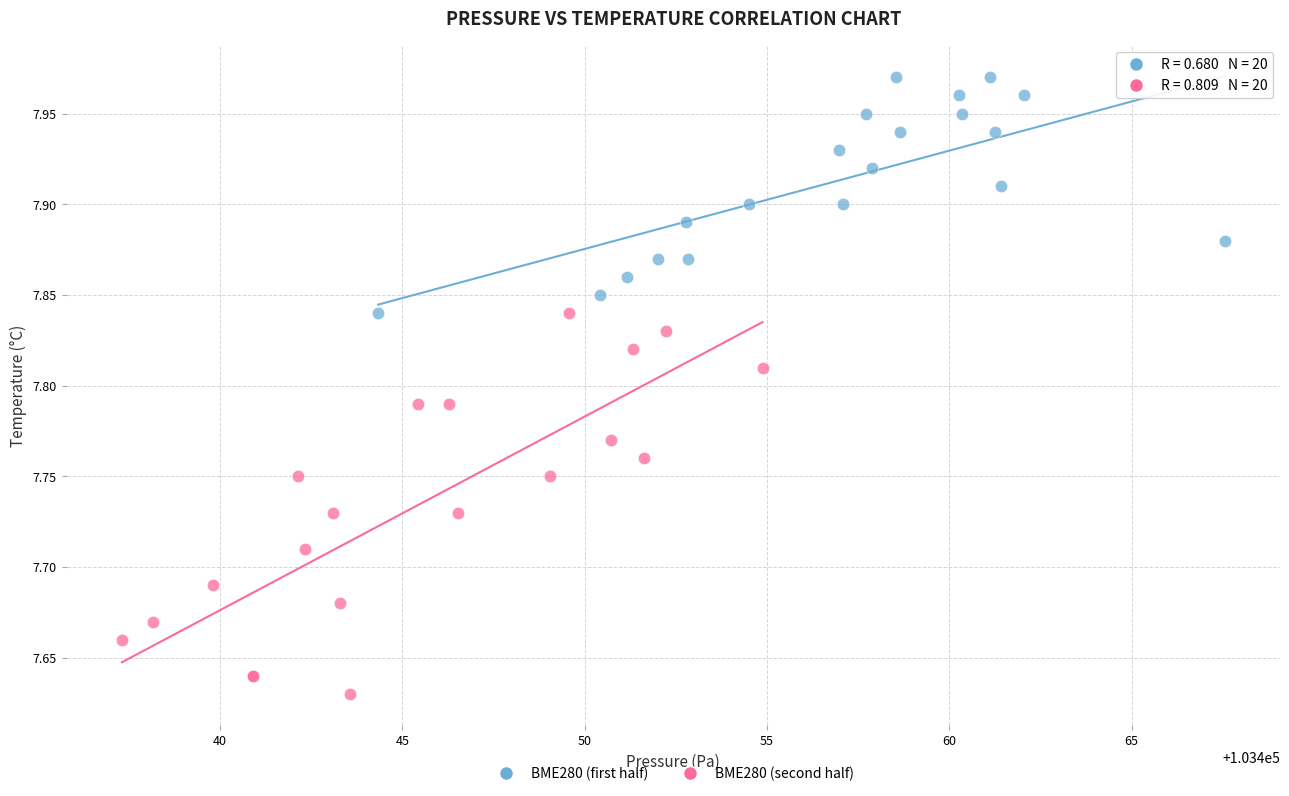

Which series reaches the maximum Y coordinate?

BME280 (first half)